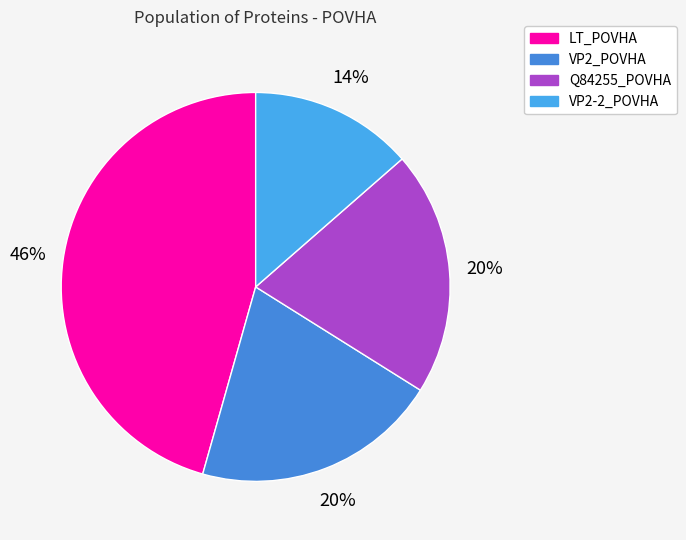

Count the number of slices in the pie.

4